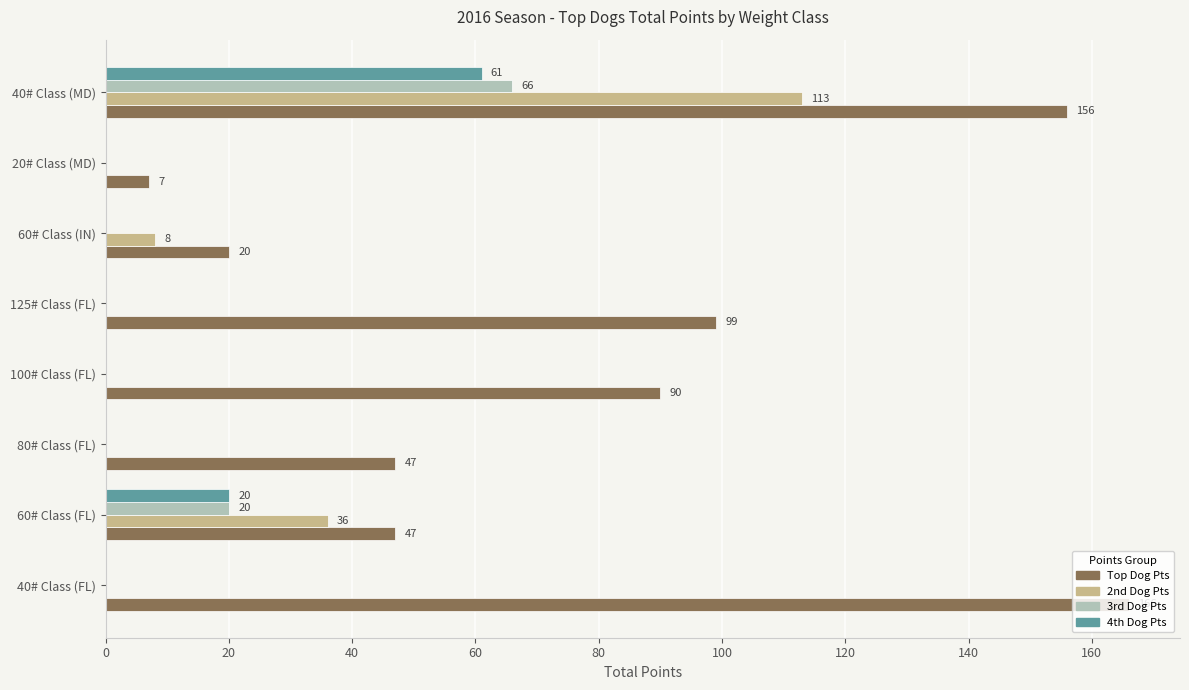

What is the greatest value displayed?

166